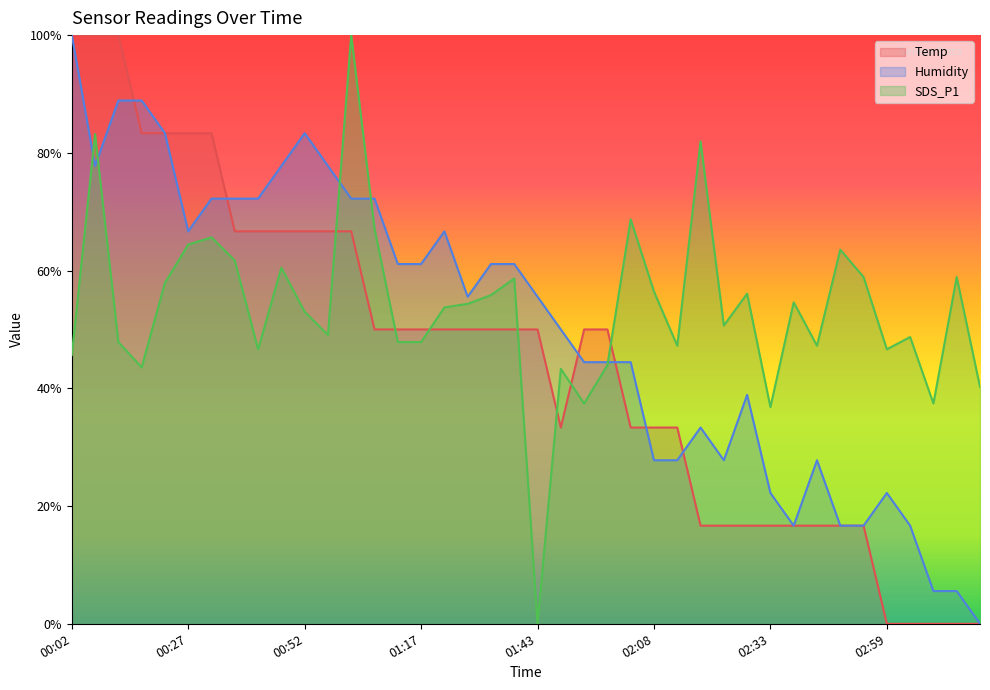

Which has a higher value, 02:03 or 01:48?

02:03